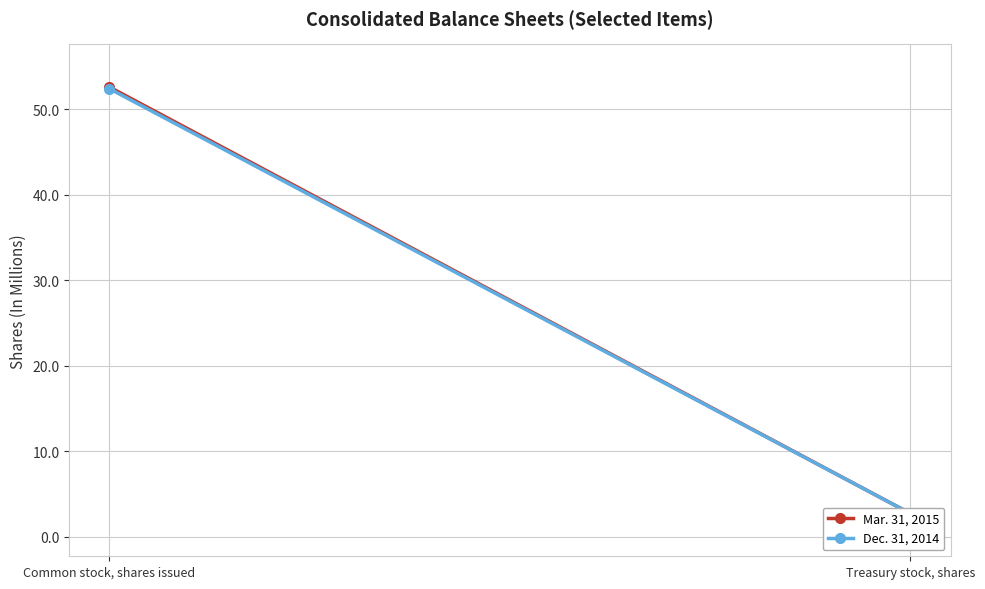

What are all the series names shown in the legend?

Mar. 31, 2015, Dec. 31, 2014